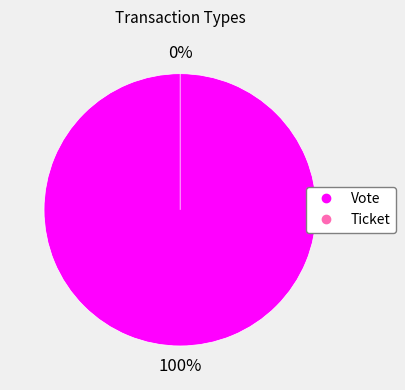

Which slice is the smallest?

Ticket